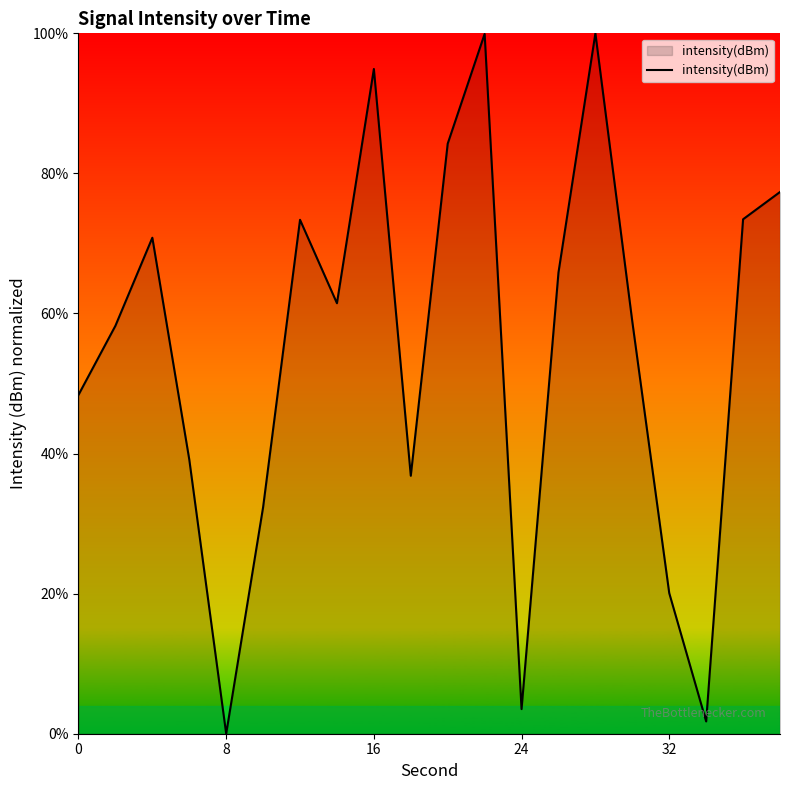

What is the difference between the maximum and minimum values?

100.0